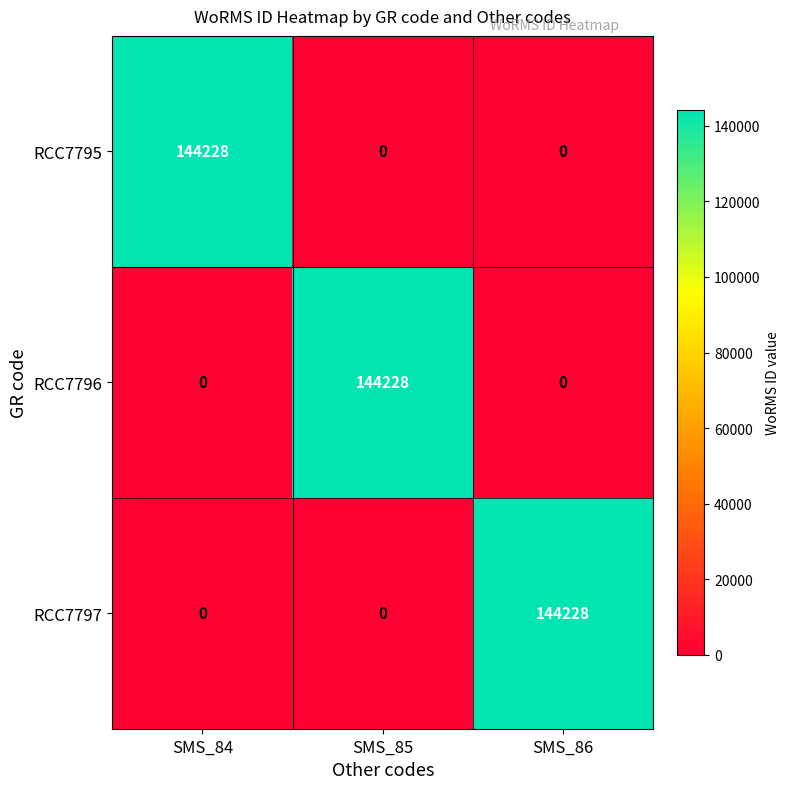

What is the difference between the maximum and minimum values in the RCC7796 series?

144228